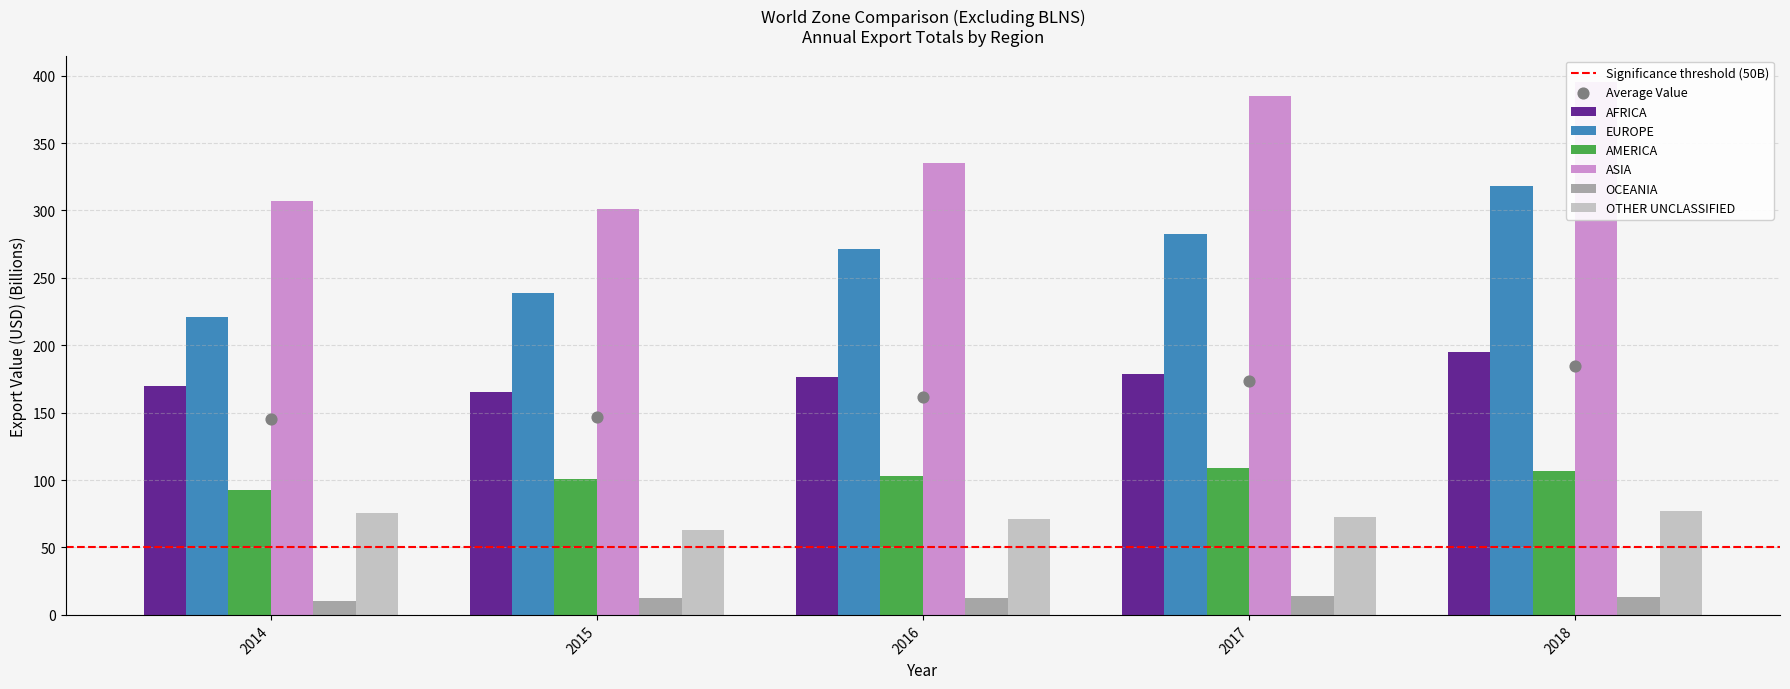

At how many categories does at least one series exceed 260?

5